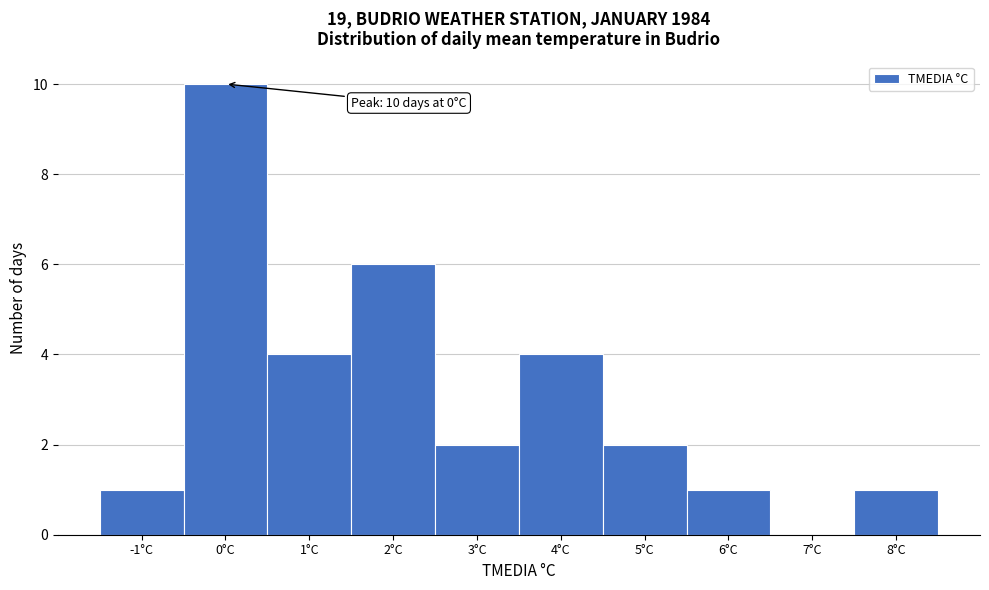

Which range on the x-axis has the tallest bar?

-0.5 to 0.5